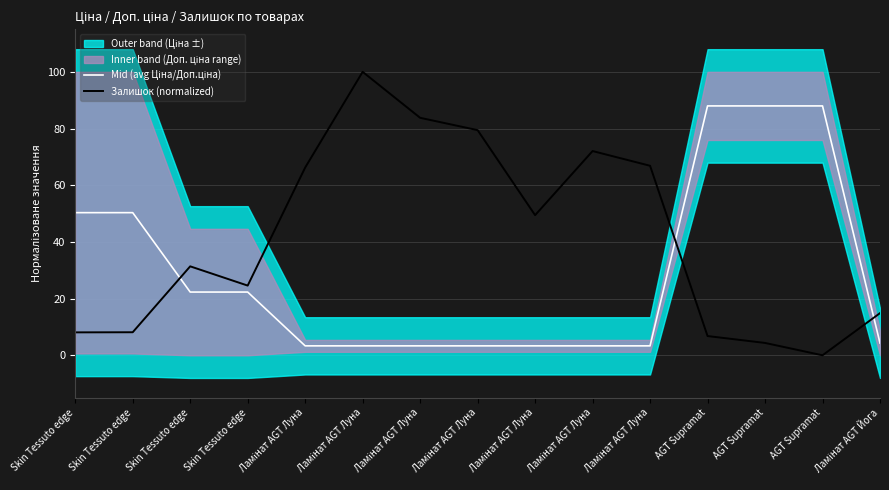

Which series has the largest range (max minus min)?

Залишок (normalized)